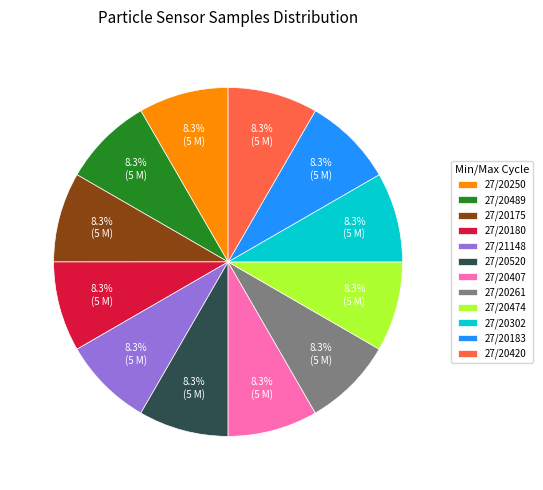

Is the sum of 27/20183 and 27/20261 greater than half?

No